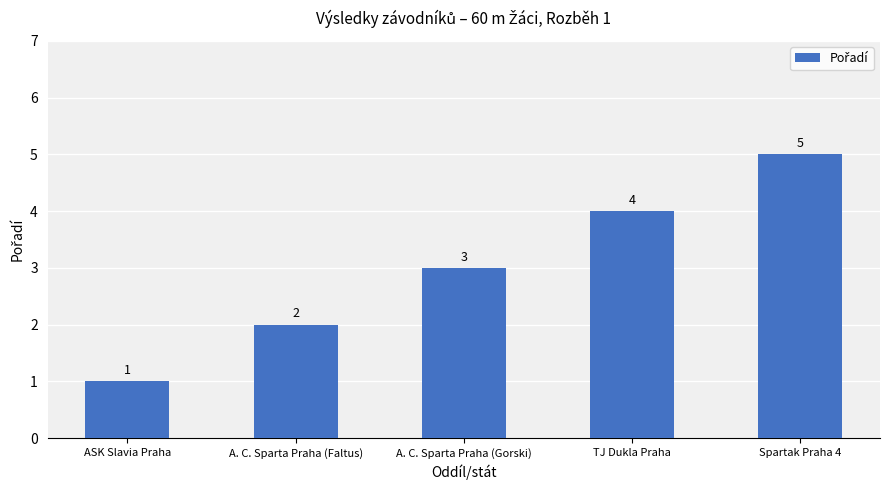

At which label is the value closest to 3?

A. C. Sparta Praha (Gorski)